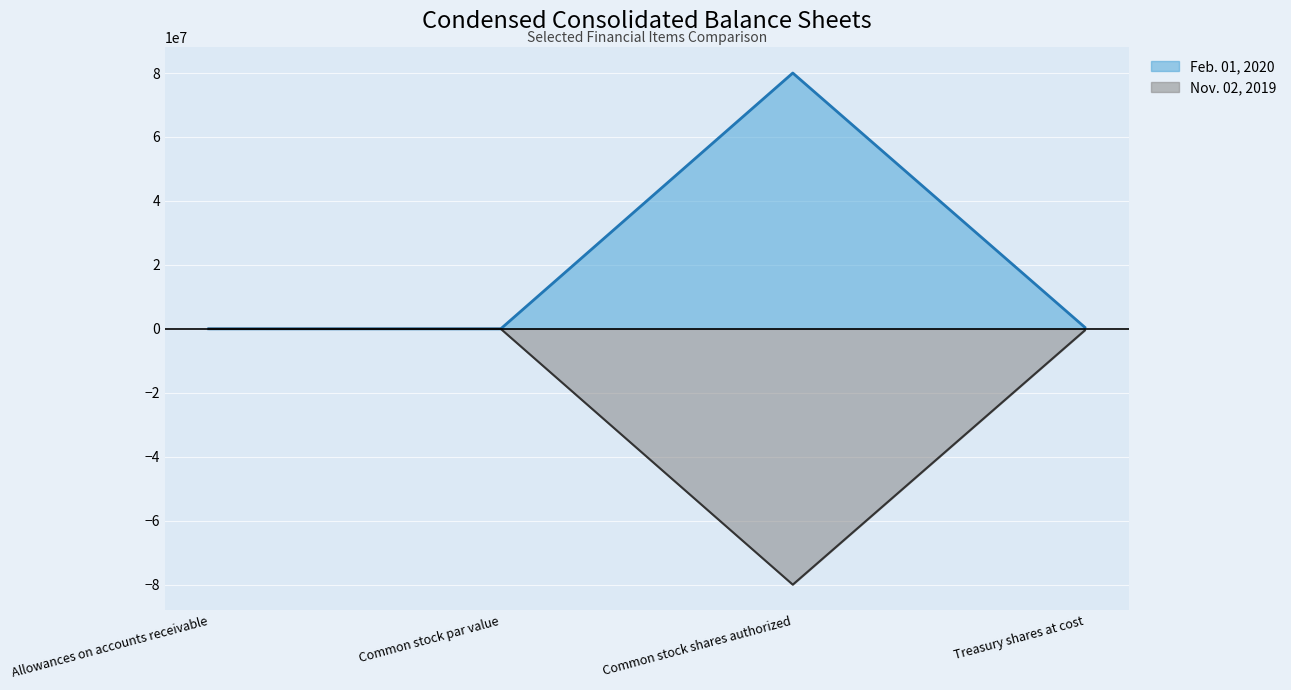

List the series in order of their overall mean, highest first.

Feb. 01, 2020, Nov. 02, 2019